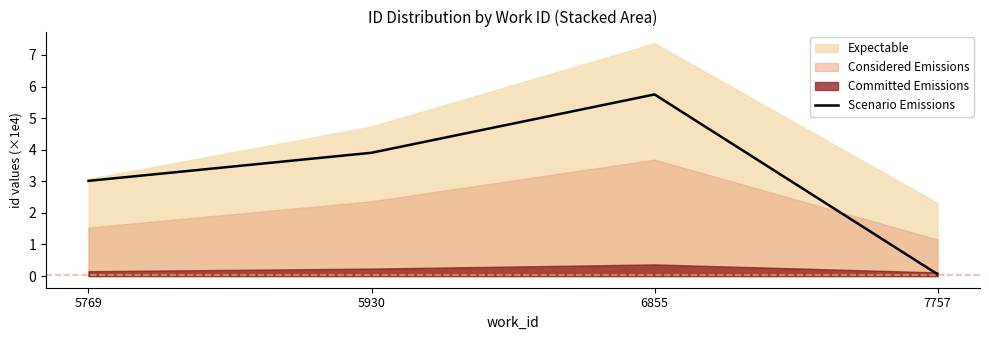

Rank the categories by value from highest to lowest.

6855, 5930, 5769, 7757